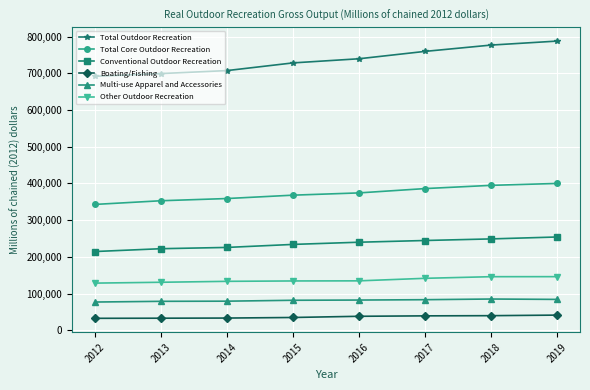

List the series in order of their peak value, highest first.

Total Outdoor Recreation, Total Core Outdoor Recreation, Conventional Outdoor Recreation, Other Outdoor Recreation, Multi-use Apparel and Accessories, Boating/Fishing